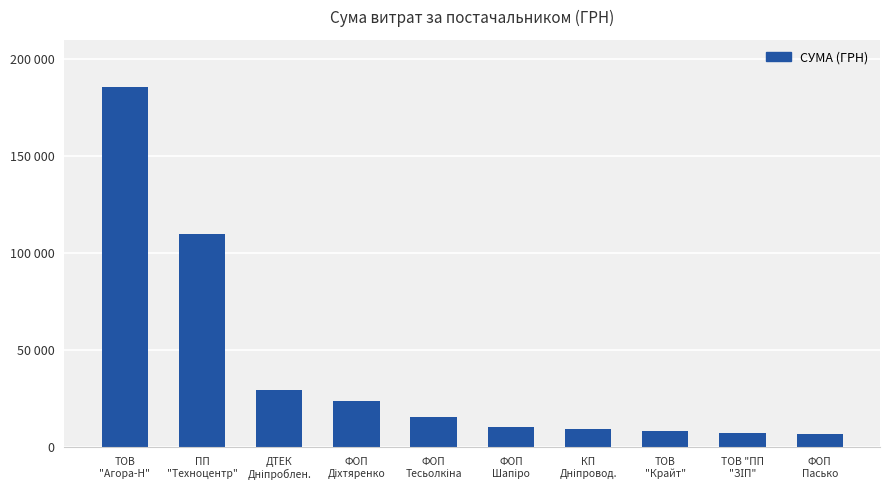

True or false: the data shows 9636.0 at КП
Дніпровод..

True